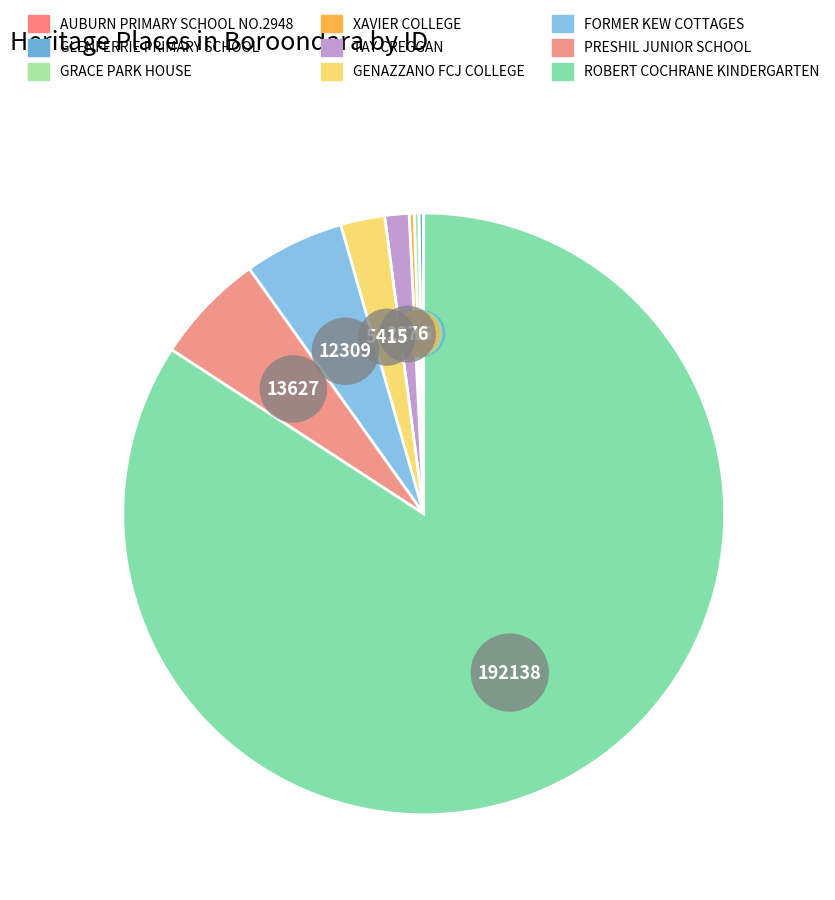

Is there any slice that represents more than half of the pie?

Yes